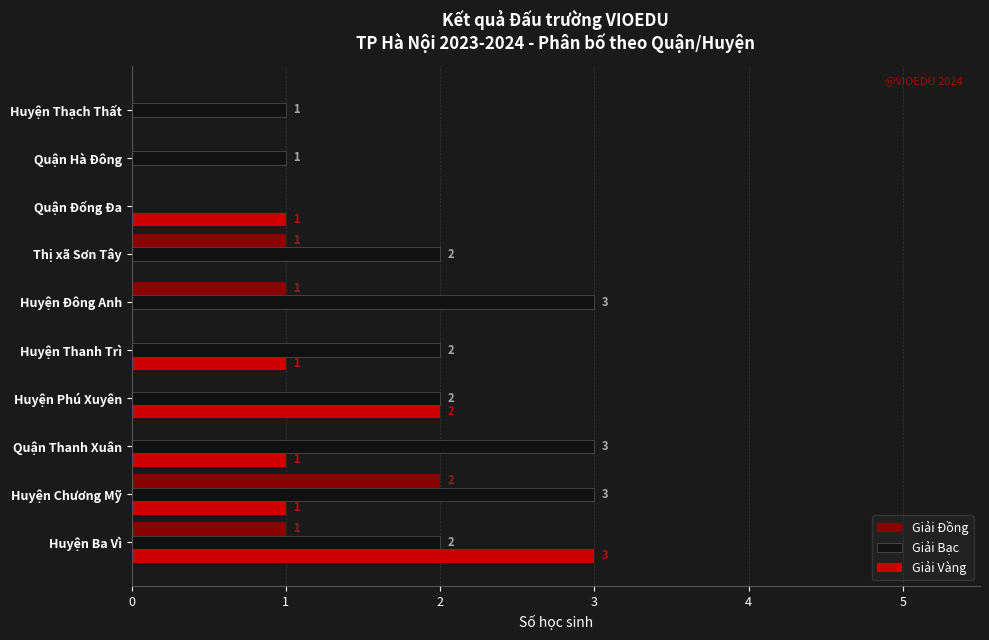

Which series has the largest total across all categories?

Giải Bạc